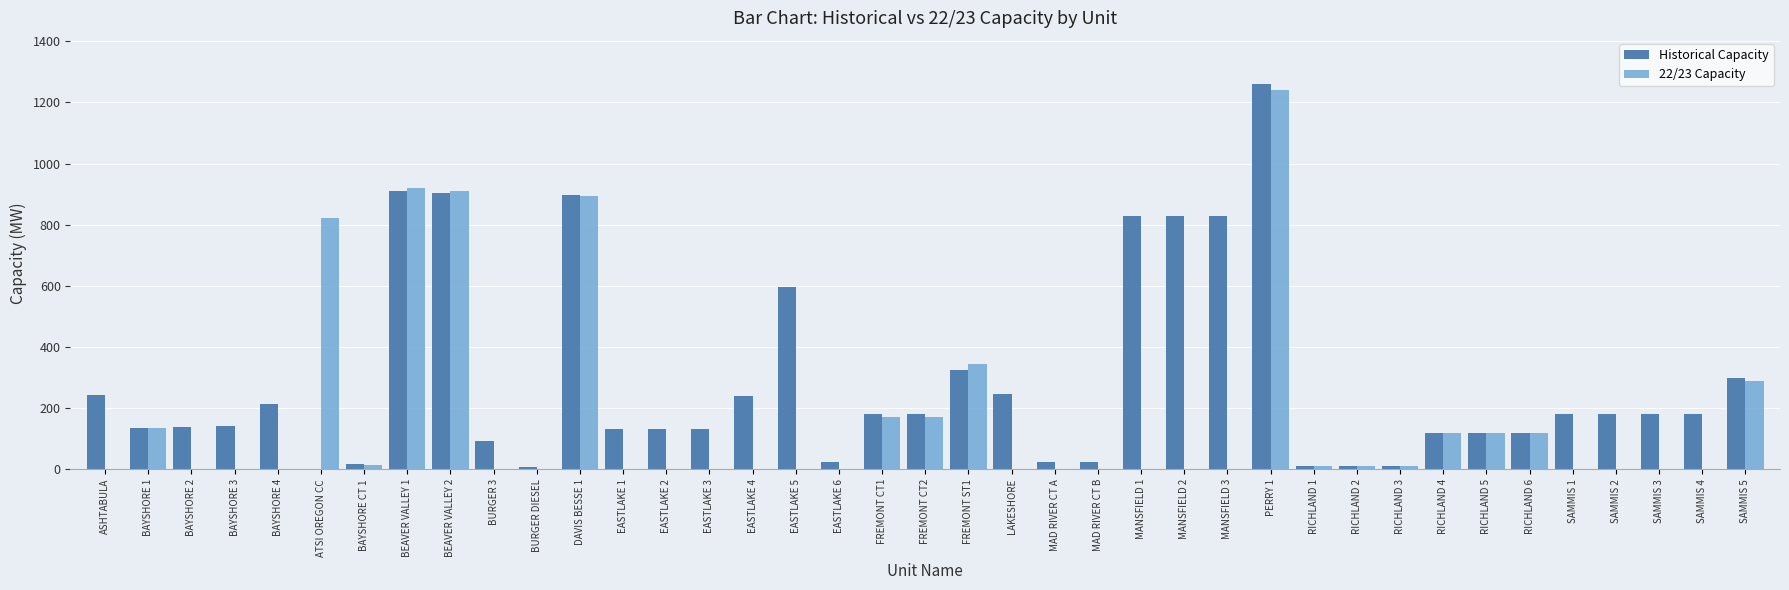

Where is 22/23 Capacity nearest to the value 620?

ATSI OREGON CC